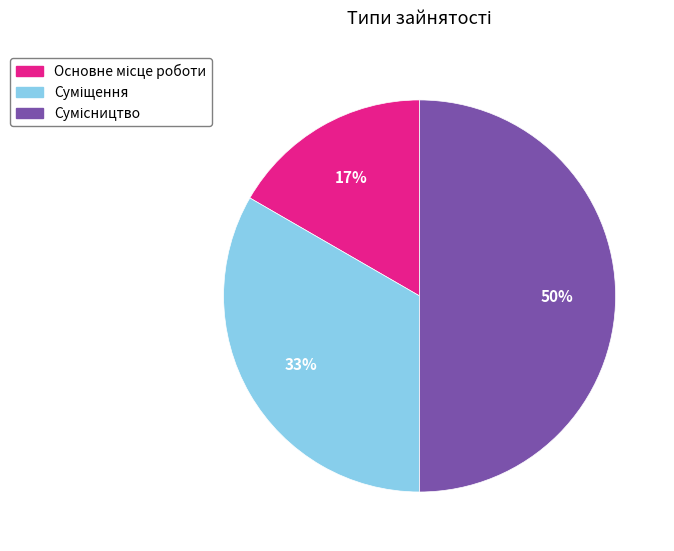

To the nearest percent, what is the difference between the largest and smallest slice percentages?

33%